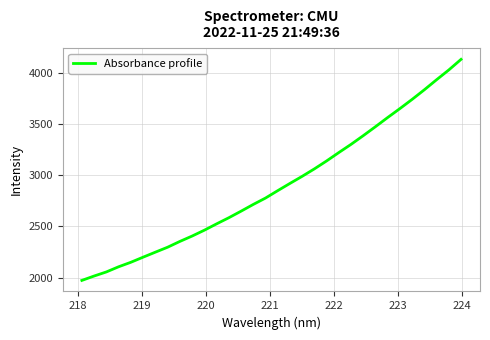

What is the maximum value shown in the chart?

4134.4